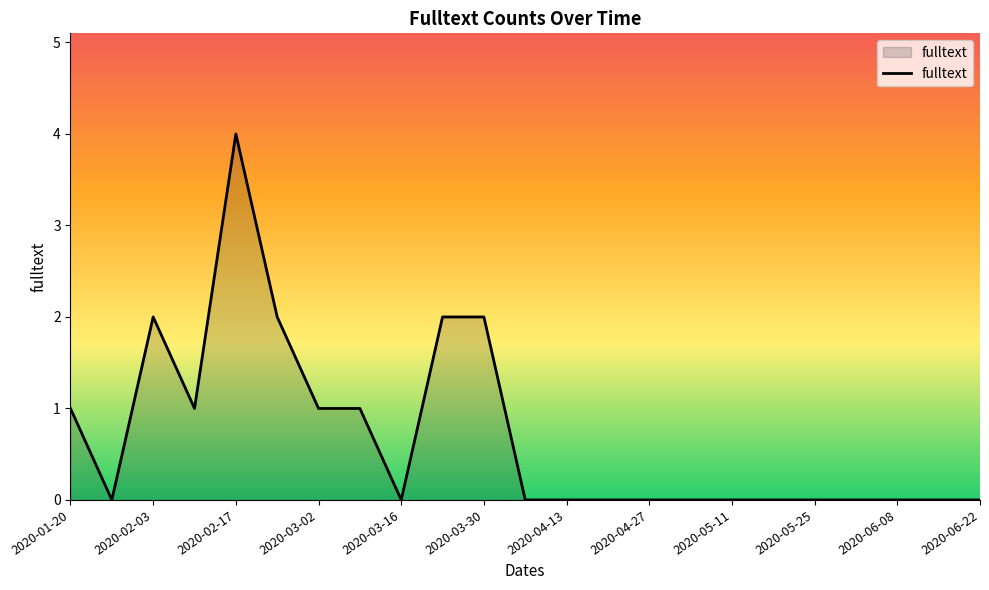

What is the maximum value shown in the chart?

4